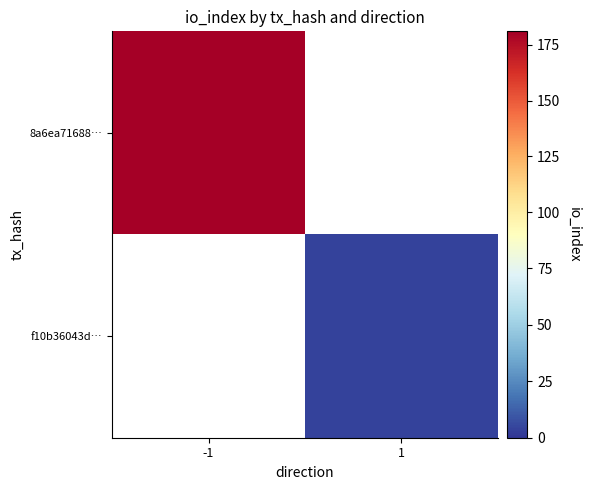

True or false: f10b36043d… has a value of 4.0 at 1.

True